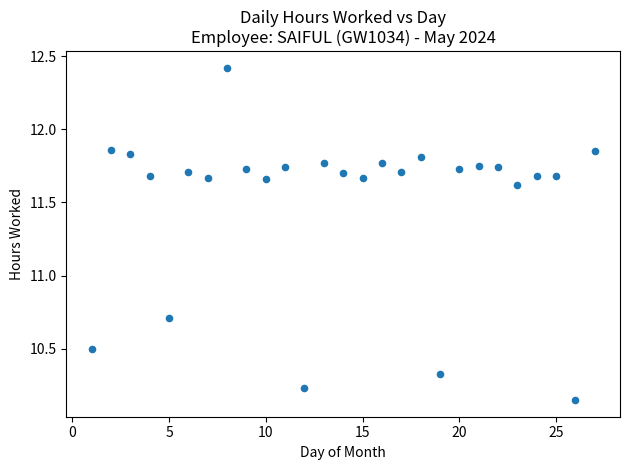

What Y value in the scatter plot is closest to 11?

10.7